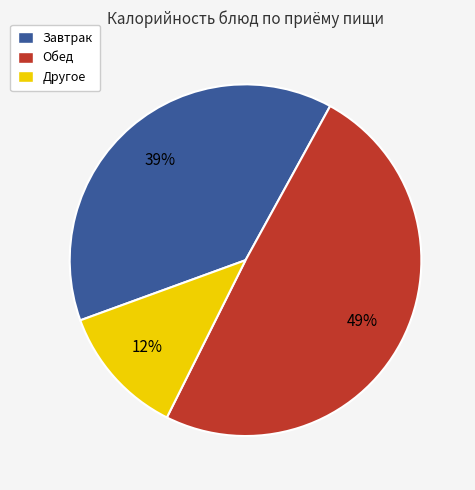

What percentage is the Другое slice, to the nearest percent?

12%